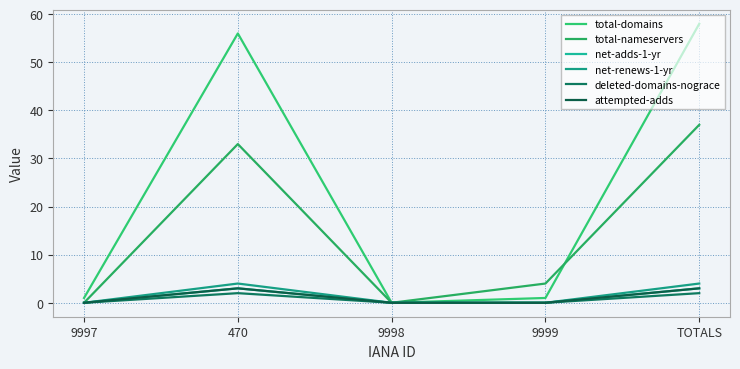

What is the difference between the second highest and minimum values in the total-nameservers series?

33